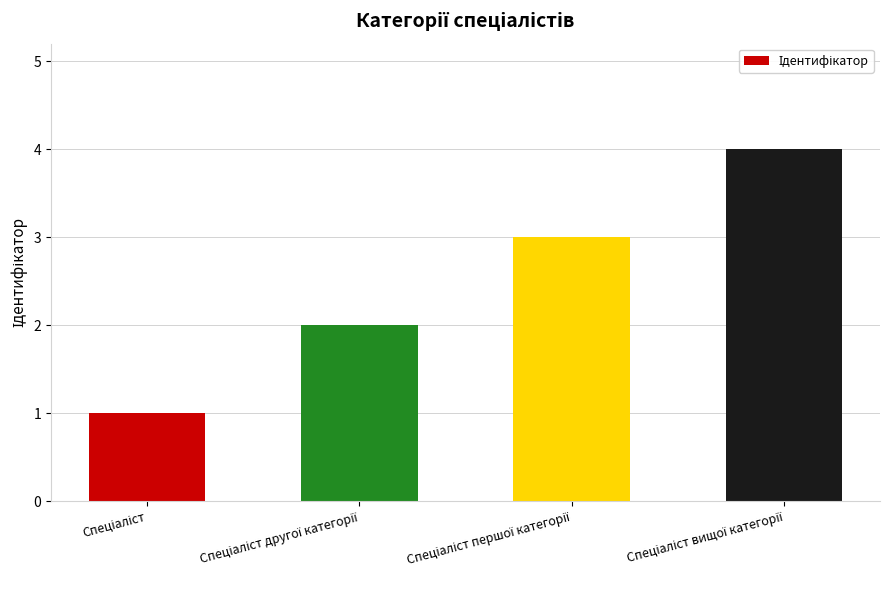

What is the difference between the maximum and minimum values?

3